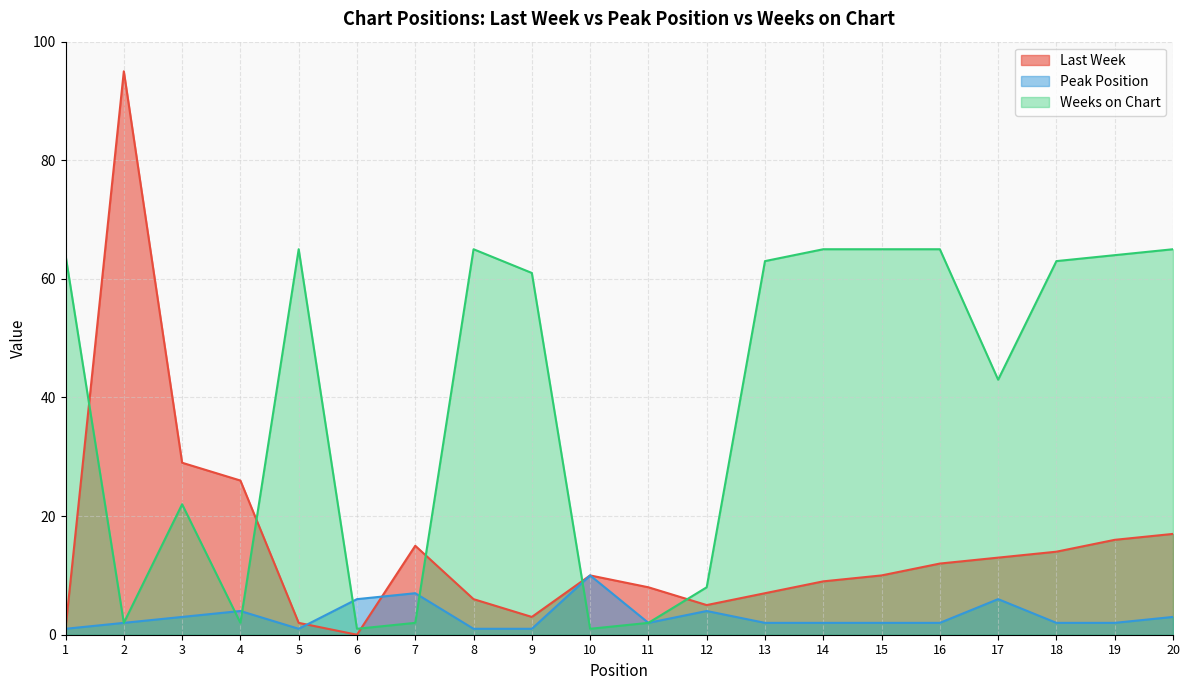

What is the sum of the Weeks on Chart values at 11 and 16?

67